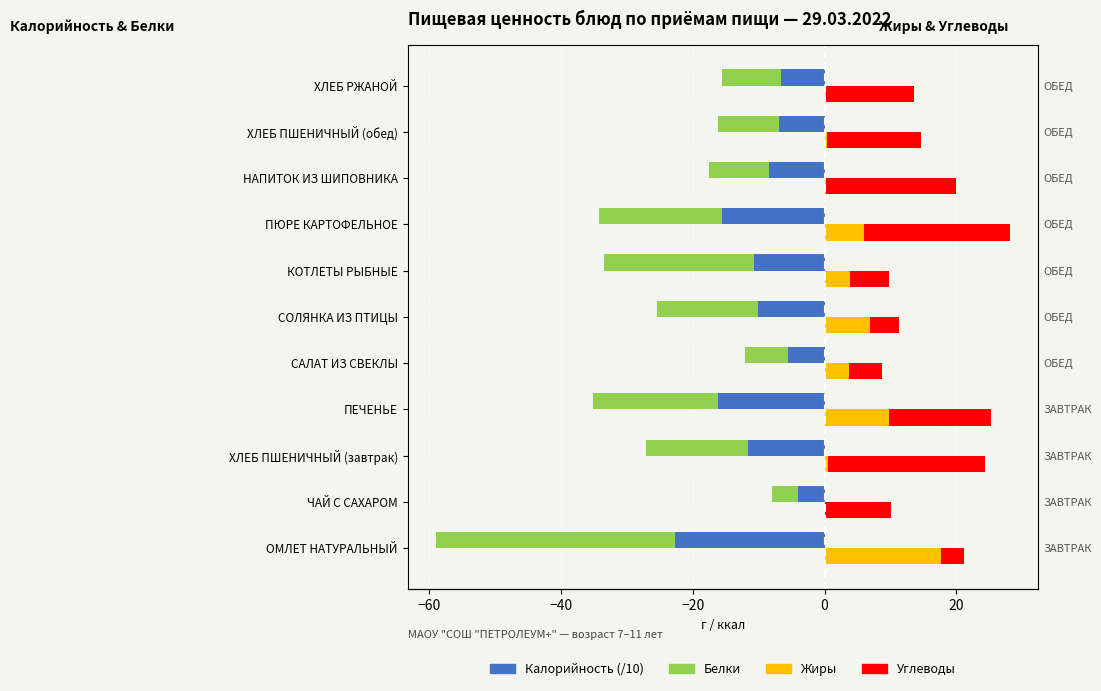

Does the chart contain stacked bars?

No